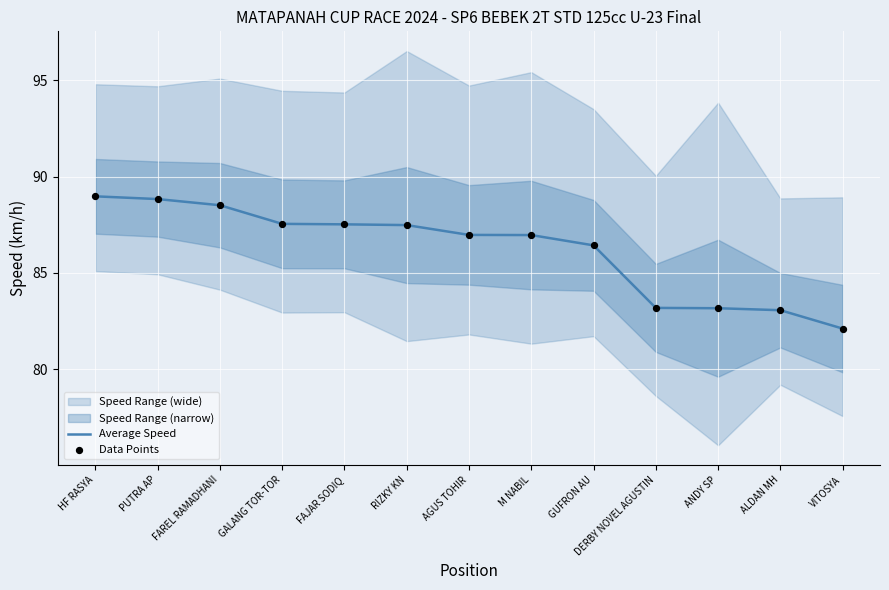

Which category has the lowest value in the Average Speed series?

VITOSYA